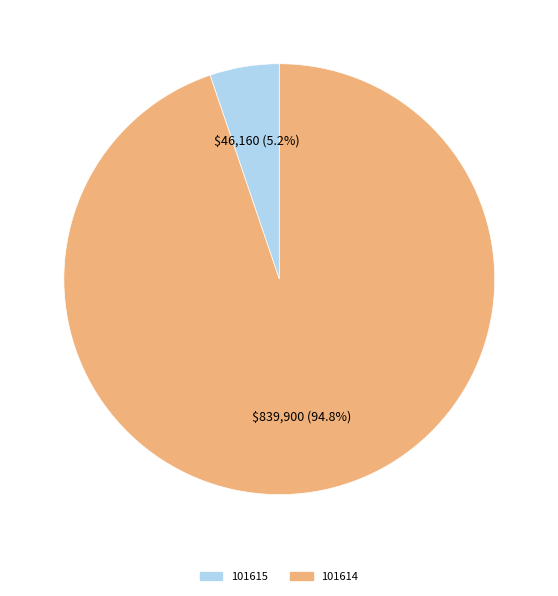

Is it true that 101615 is 1% of the pie?

False